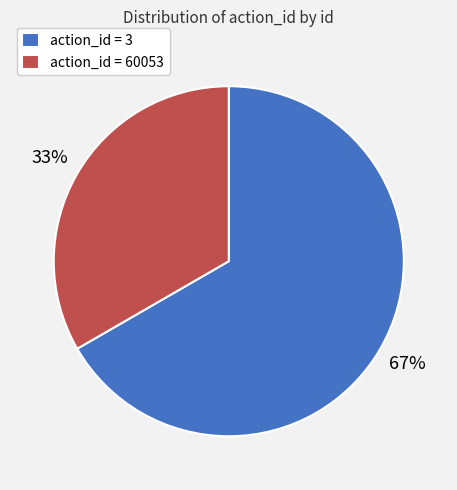

Is there a majority slice in this chart?

Yes